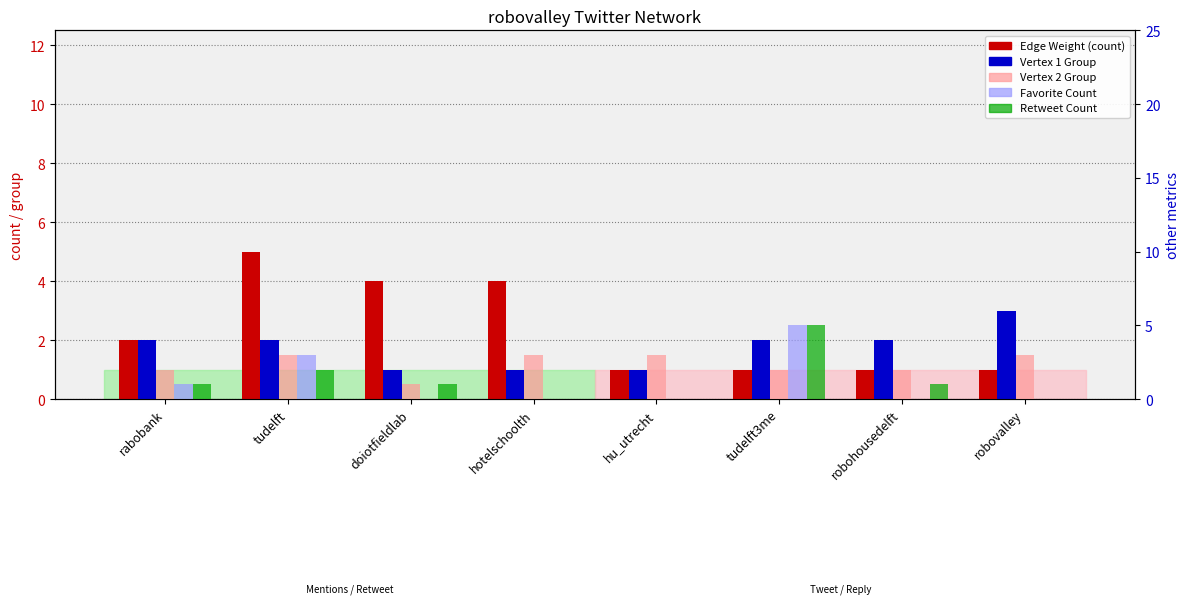

Reading left to right, extract all data points from this chart.

Edge Weight (count): 2	5	4	4	1	1	1	1
Vertex 1 Group: 2	2	1	1	1	2	2	3
Vertex 2 Group: 2	3	1	3	3	2	2	3
Favorite Count: 1	3	0	0	0	5	0	0
Retweet Count: 1	2	1	0	0	5	1	0